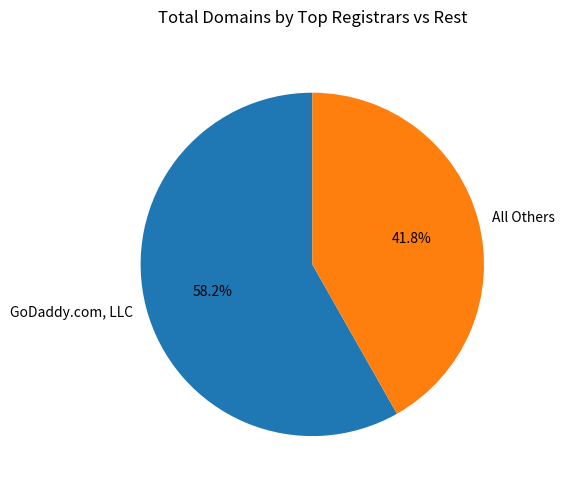

Is there a majority slice in this chart?

Yes